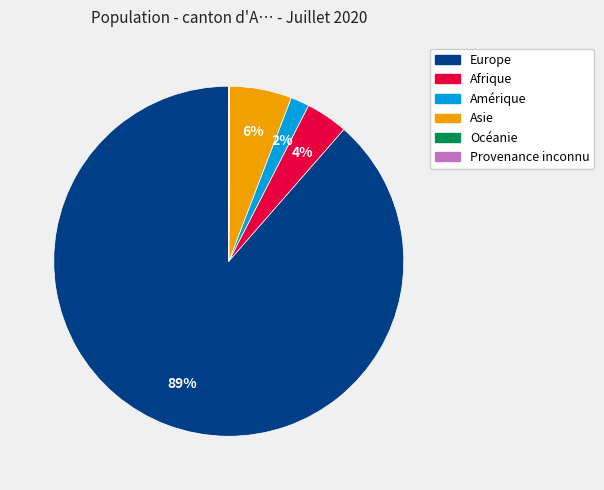

To the nearest percent, what is the average slice percentage?

17%